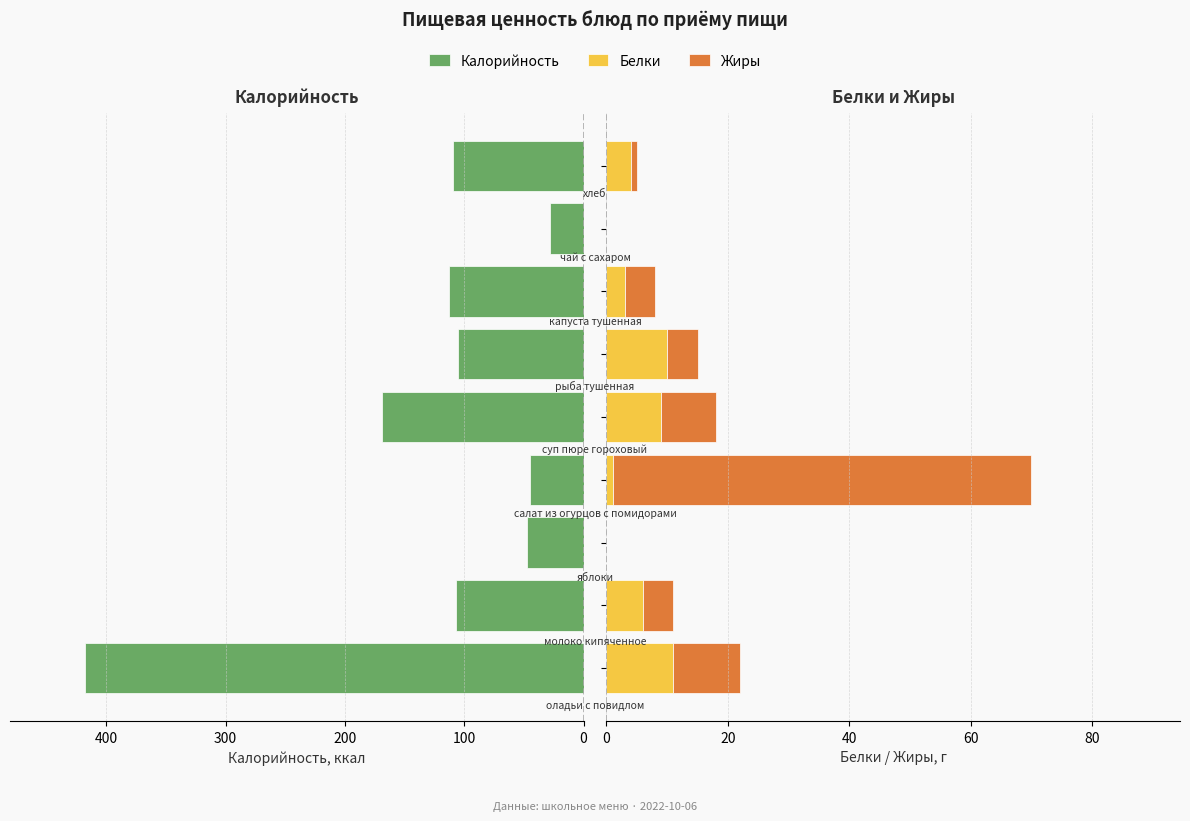

How many data points in Калорийность are above 107?

4